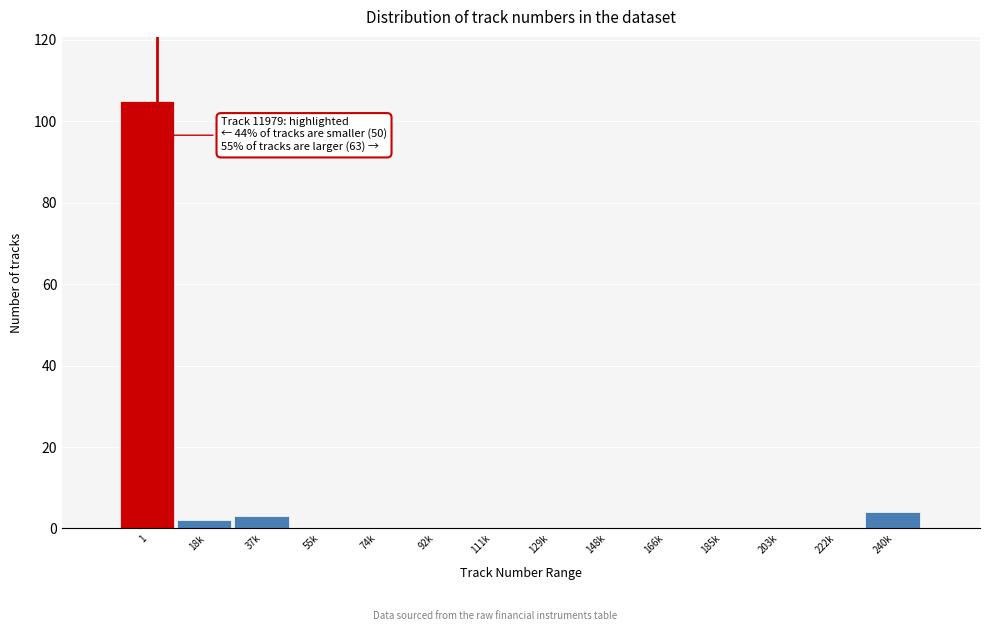

Reading right to left, transcribe all the data shown in this chart.

240k=4	222k=0	203k=0	185k=0	166k=0	148k=0	129k=0	111k=0	92k=0	74k=0	55k=0	37k=3	18k=2	1=105